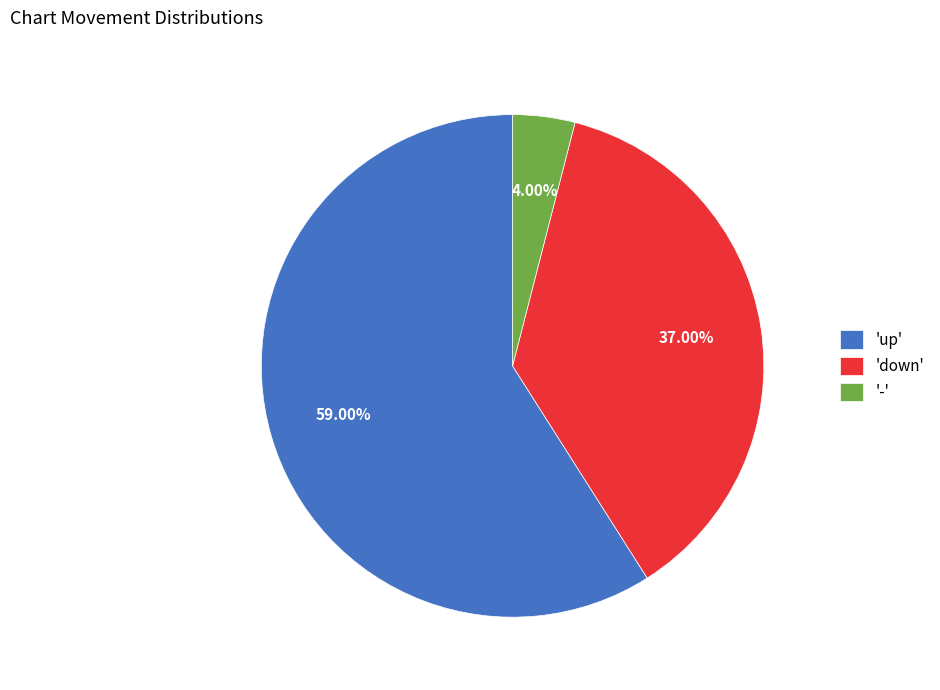

What is the majority slice?

'up'